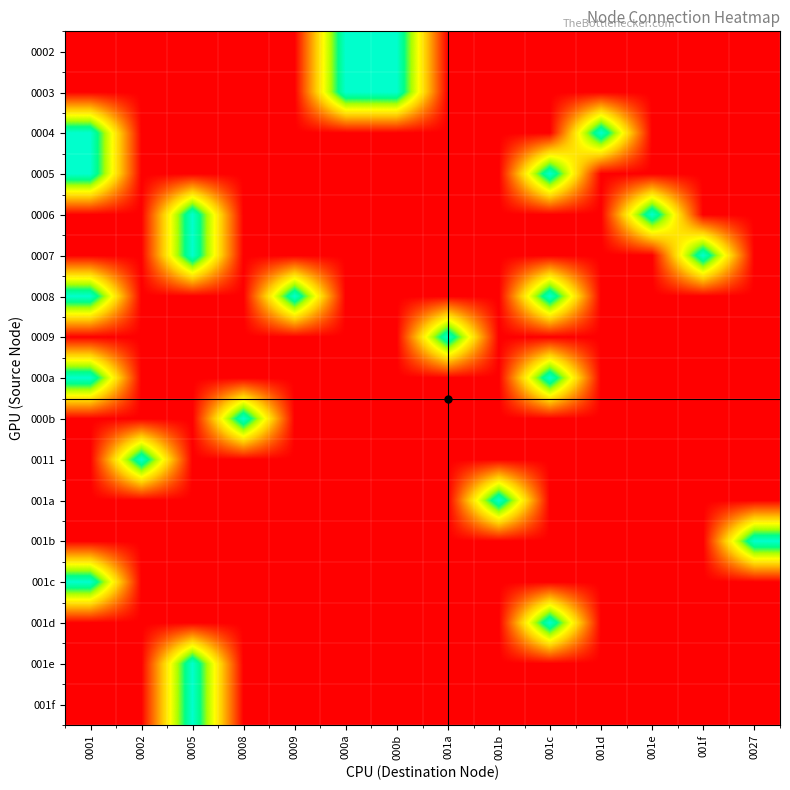

Reading right to left, extract all data points from this chart.

0002: 0027=0	001f=0	001e=0	001d=0	001c=0	001b=0	001a=0	000b=1	000a=1	0009=0	0008=0	0005=0	0002=0	0001=0
0003: 0027=0	001f=0	001e=0	001d=0	001c=0	001b=0	001a=0	000b=1	000a=1	0009=0	0008=0	0005=0	0002=0	0001=0
0004: 0027=0	001f=0	001e=0	001d=1	001c=0	001b=0	001a=0	000b=0	000a=0	0009=0	0008=0	0005=0	0002=0	0001=1
0005: 0027=0	001f=0	001e=0	001d=0	001c=1	001b=0	001a=0	000b=0	000a=0	0009=0	0008=0	0005=0	0002=0	0001=1
0006: 0027=0	001f=0	001e=1	001d=0	001c=0	001b=0	001a=0	000b=0	000a=0	0009=0	0008=0	0005=1	0002=0	0001=0
0007: 0027=0	001f=1	001e=0	001d=0	001c=0	001b=0	001a=0	000b=0	000a=0	0009=0	0008=0	0005=1	0002=0	0001=0
0008: 0027=0	001f=0	001e=0	001d=0	001c=1	001b=0	001a=0	000b=0	000a=0	0009=1	0008=0	0005=0	0002=0	0001=1
0009: 0027=0	001f=0	001e=0	001d=0	001c=0	001b=0	001a=1	000b=0	000a=0	0009=0	0008=0	0005=0	0002=0	0001=0
000a: 0027=0	001f=0	001e=0	001d=0	001c=1	001b=0	001a=0	000b=0	000a=0	0009=0	0008=0	0005=0	0002=0	0001=1
000b: 0027=0	001f=0	001e=0	001d=0	001c=0	001b=0	001a=0	000b=0	000a=0	0009=0	0008=1	0005=0	0002=0	0001=0
0011: 0027=0	001f=0	001e=0	001d=0	001c=0	001b=0	001a=0	000b=0	000a=0	0009=0	0008=0	0005=0	0002=1	0001=0
001a: 0027=0	001f=0	001e=0	001d=0	001c=0	001b=1	001a=0	000b=0	000a=0	0009=0	0008=0	0005=0	0002=0	0001=0
001b: 0027=1	001f=0	001e=0	001d=0	001c=0	001b=0	001a=0	000b=0	000a=0	0009=0	0008=0	0005=0	0002=0	0001=0
001c: 0027=0	001f=0	001e=0	001d=0	001c=0	001b=0	001a=0	000b=0	000a=0	0009=0	0008=0	0005=0	0002=0	0001=1
001d: 0027=0	001f=0	001e=0	001d=0	001c=1	001b=0	001a=0	000b=0	000a=0	0009=0	0008=0	0005=0	0002=0	0001=0
001e: 0027=0	001f=0	001e=0	001d=0	001c=0	001b=0	001a=0	000b=0	000a=0	0009=0	0008=0	0005=1	0002=0	0001=0
001f: 0027=0	001f=0	001e=0	001d=0	001c=0	001b=0	001a=0	000b=0	000a=0	0009=0	0008=0	0005=1	0002=0	0001=0